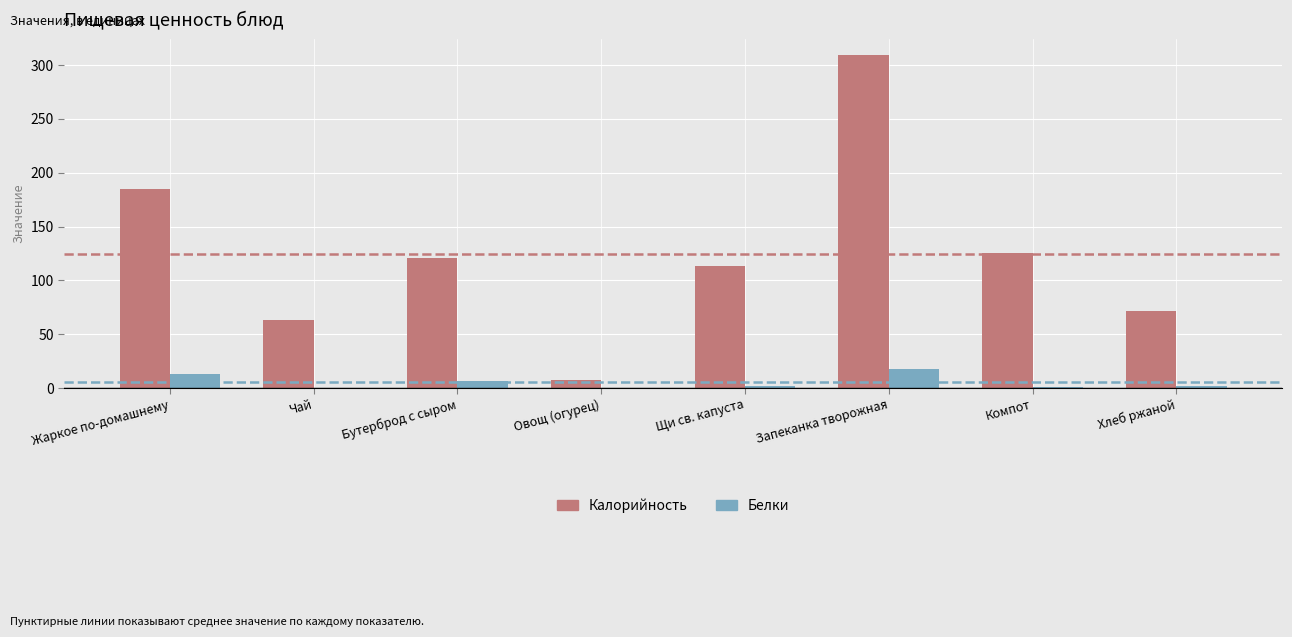

Between Щи св. капуста and Хлеб ржаной, which series saw the biggest shift?

Калорийность